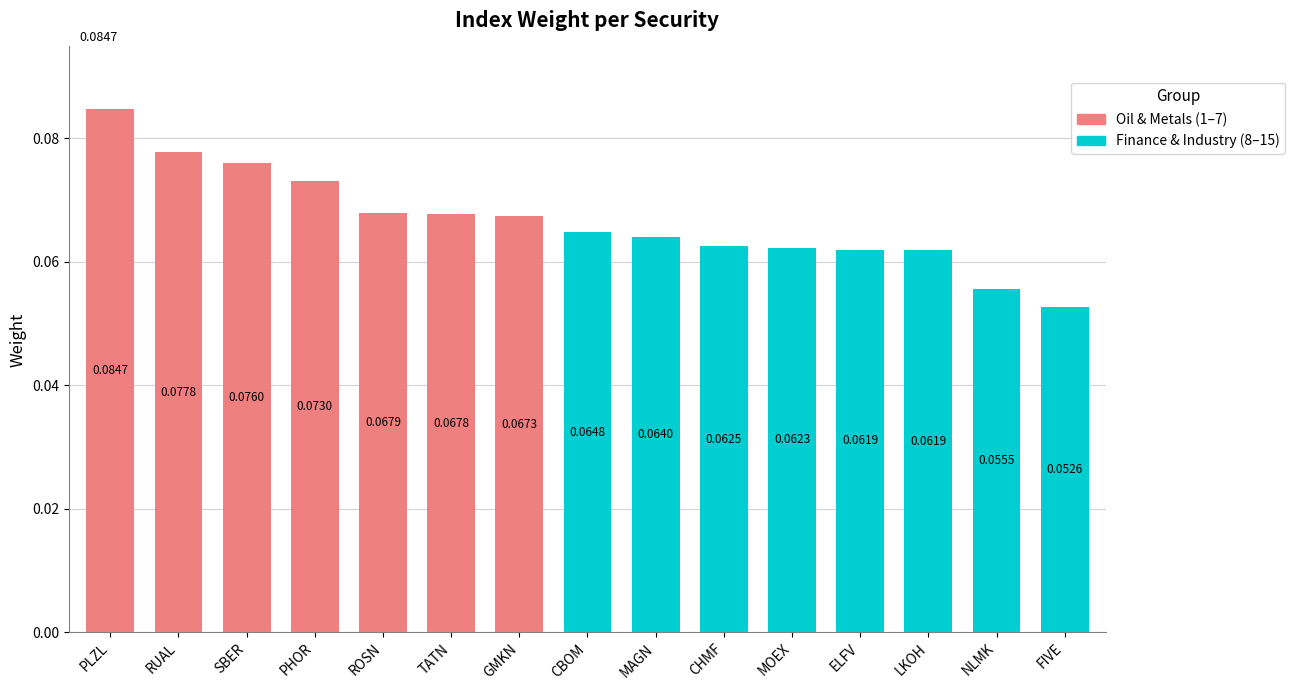

Does the chart contain any negative values?

No